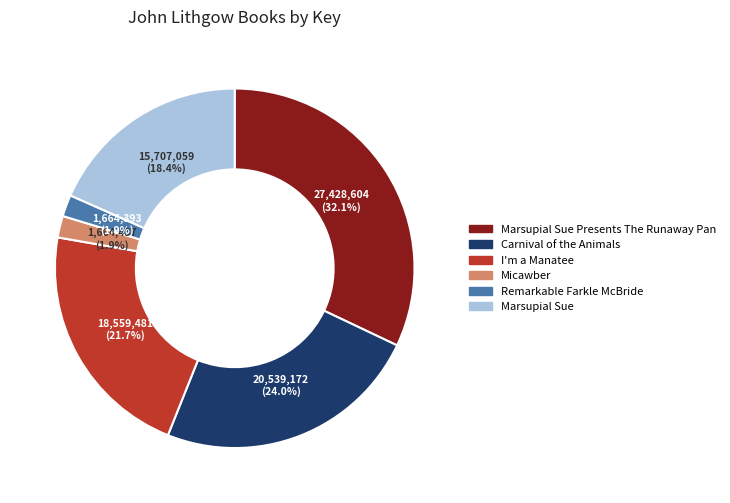

Is there any slice that represents more than half of the pie?

No